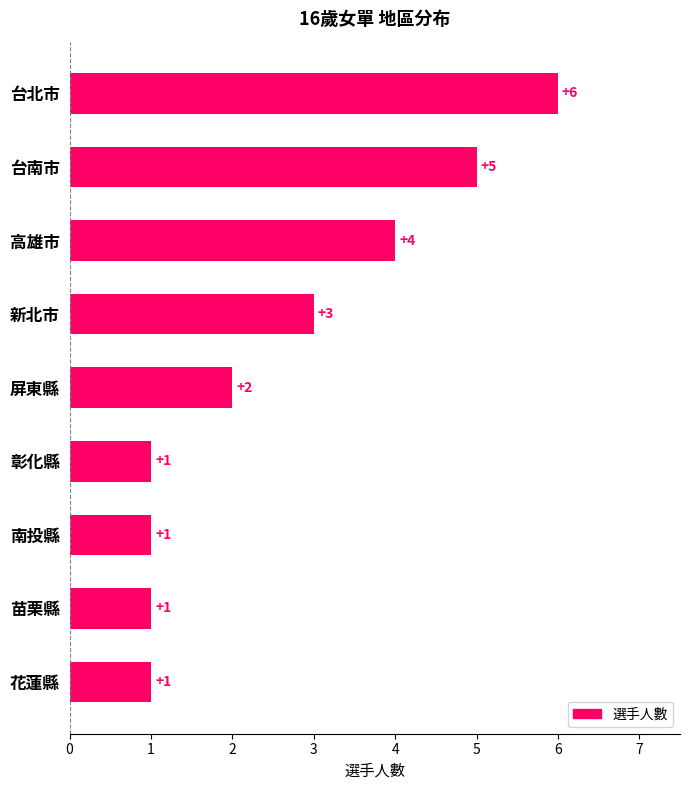

The value at 新北市 is 4. True or false?

False